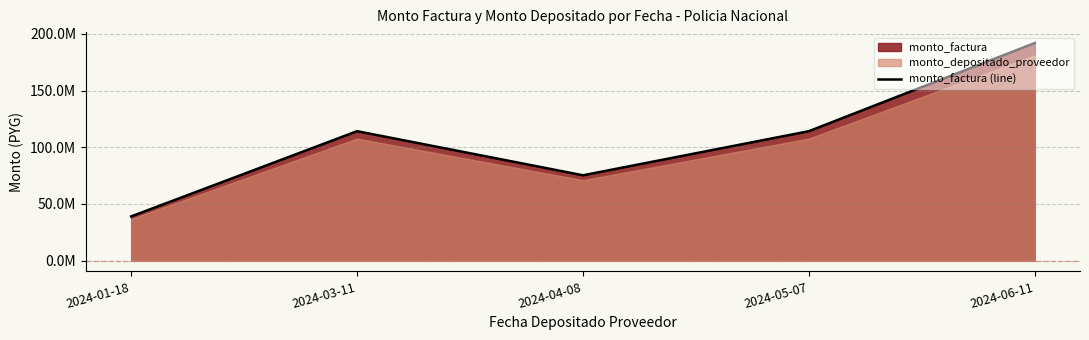

How many lines are shown in the chart?

1